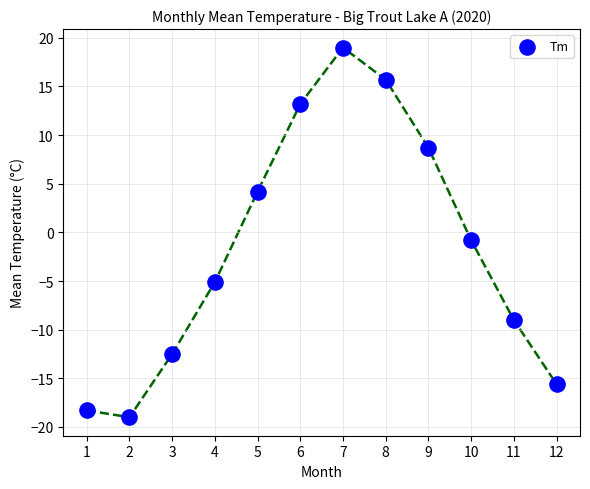

What is the average X value?

6.5